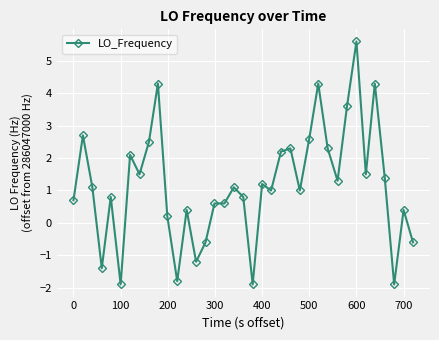

What is the value of the 16th point from the left?

0.6